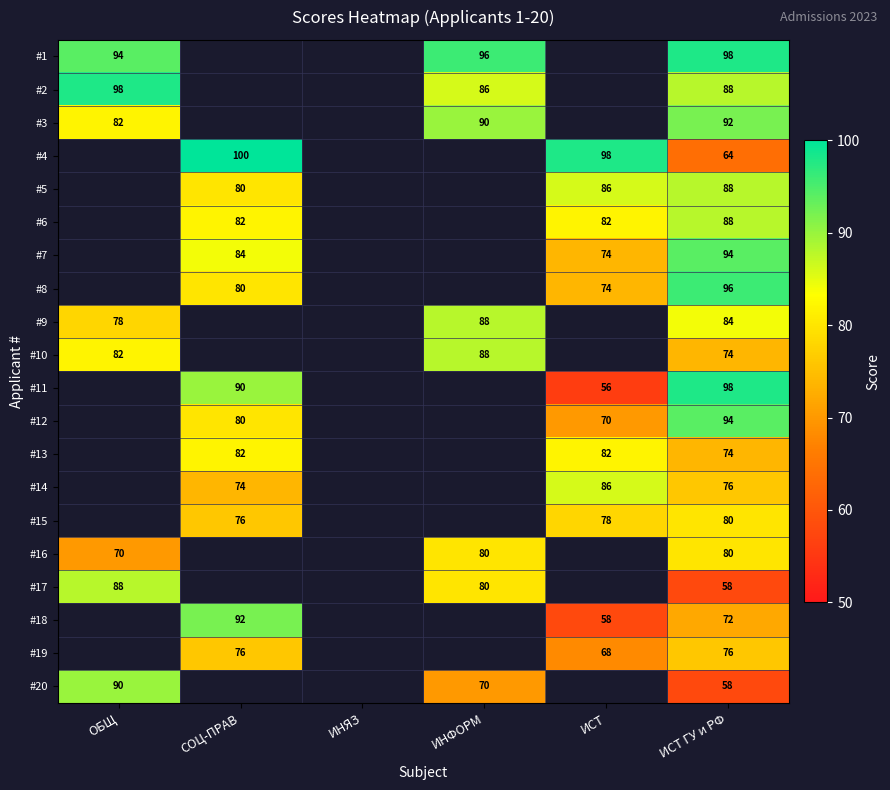

Is it true that #8 equals 74 at ИСТ?

True